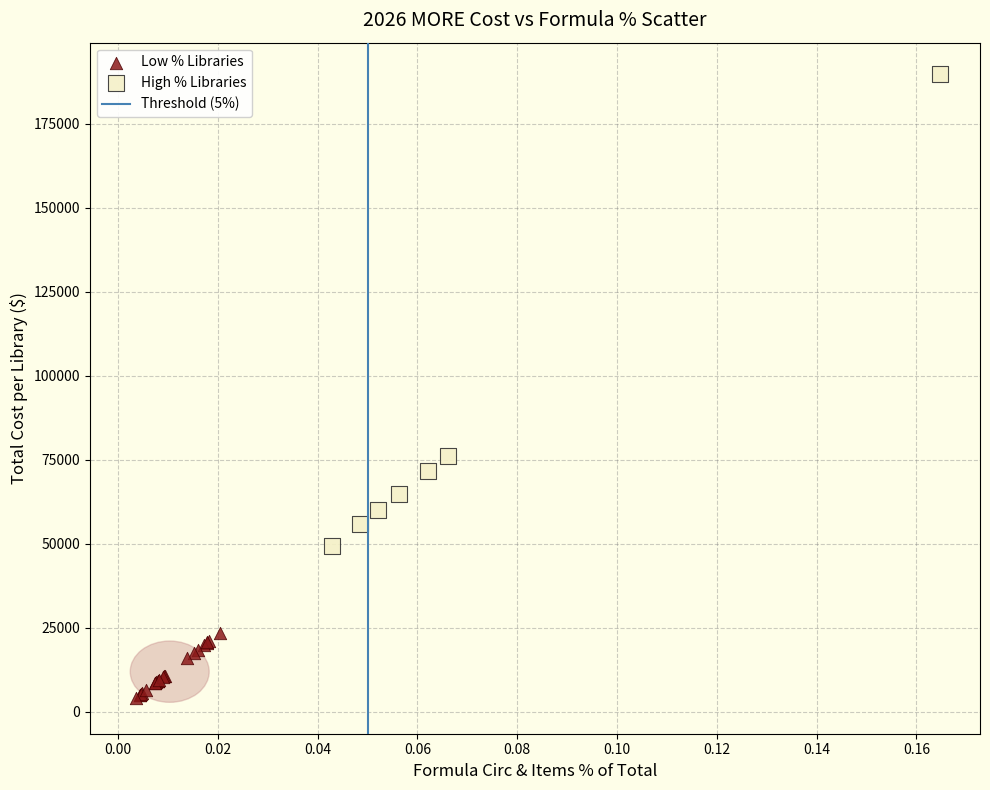

Which series contains the lowest Y value?

Low % Libraries